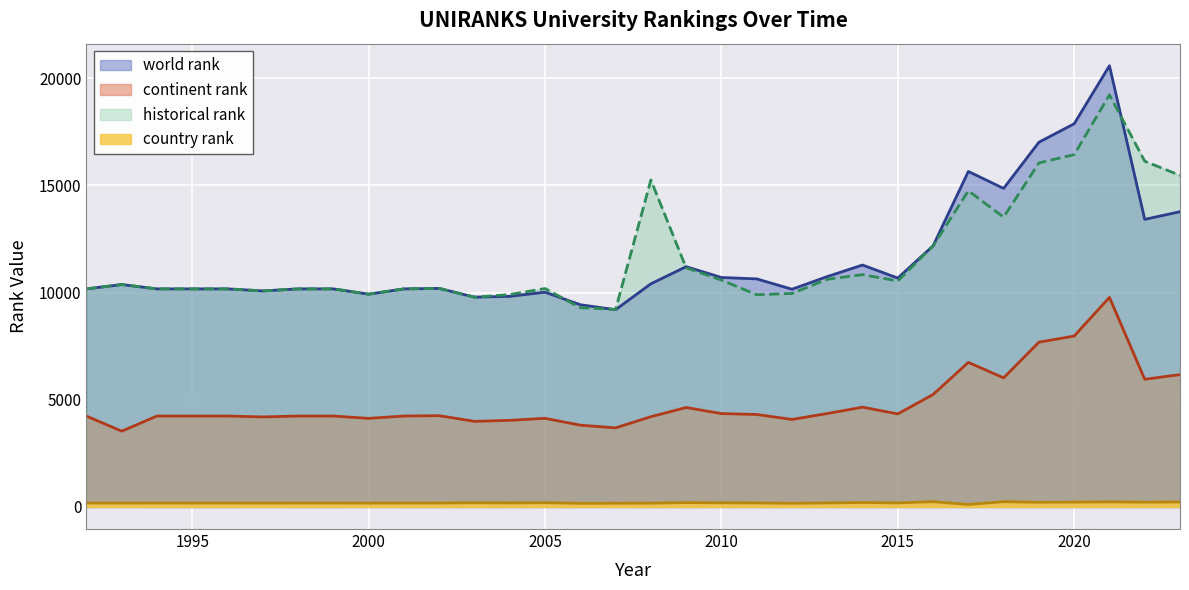

Which label corresponds to the largest value in the chart?

2021